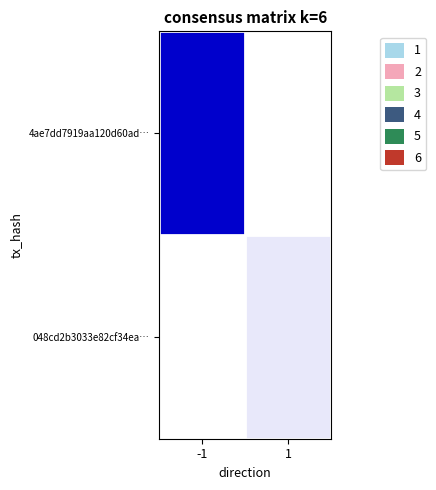

At which category is the sum across all series the highest?

-1